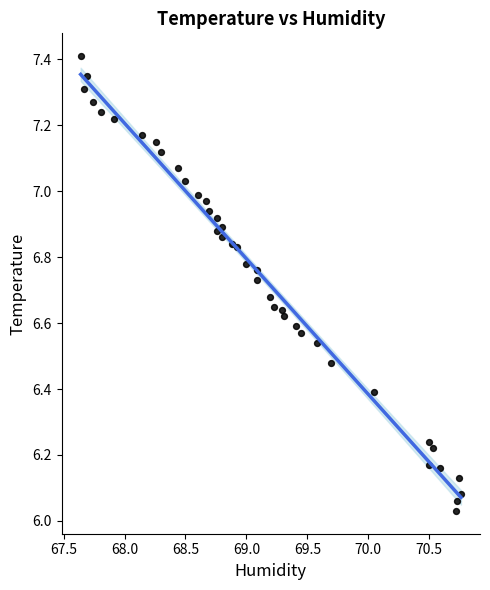

What is the range of X values (max minus min)?

3.1